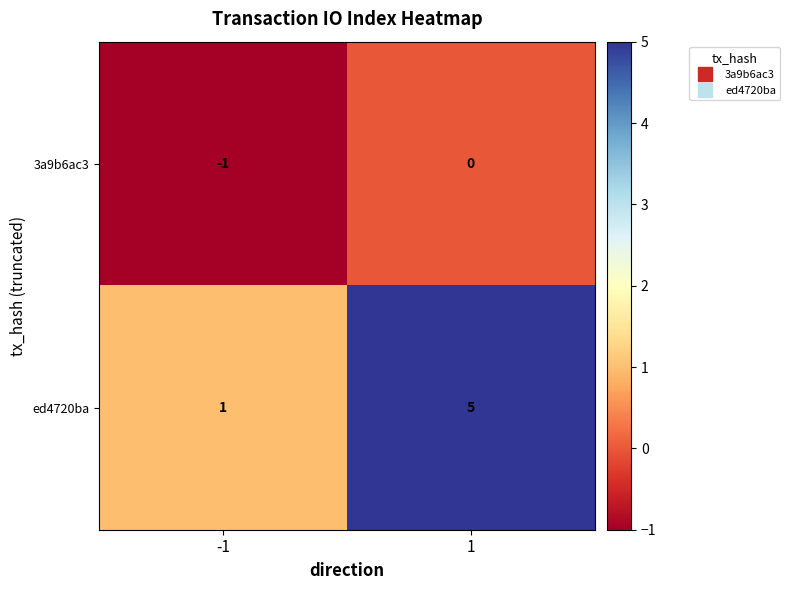

What is the total value across all series at 1?

5